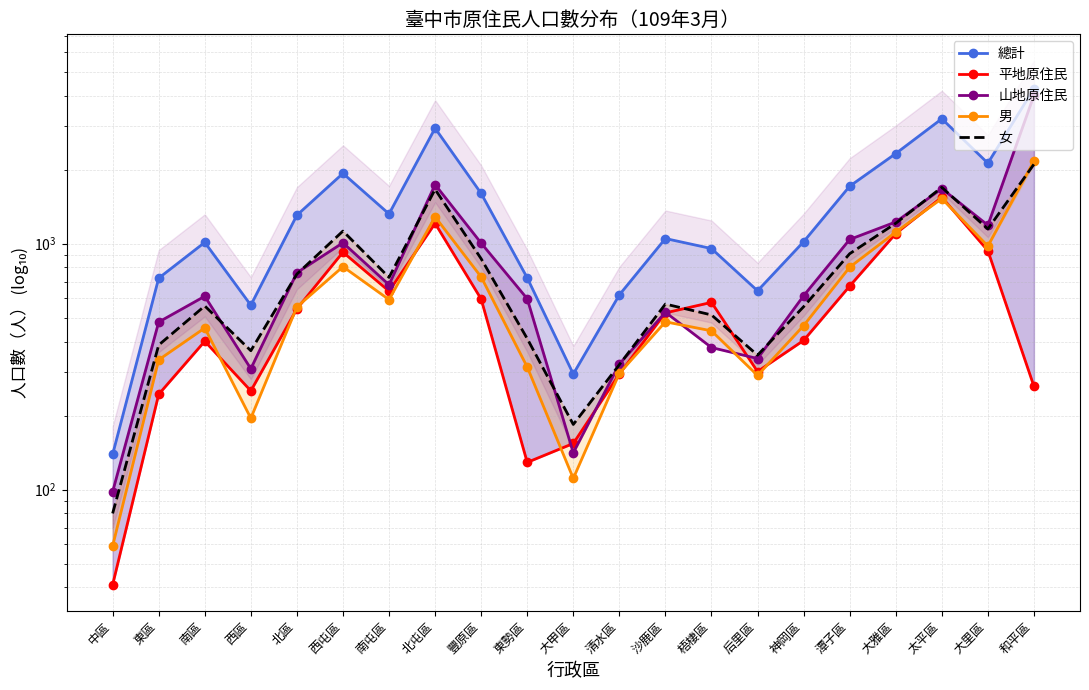

True or false: 山地原住民 and 總計 intersect in this chart.

False